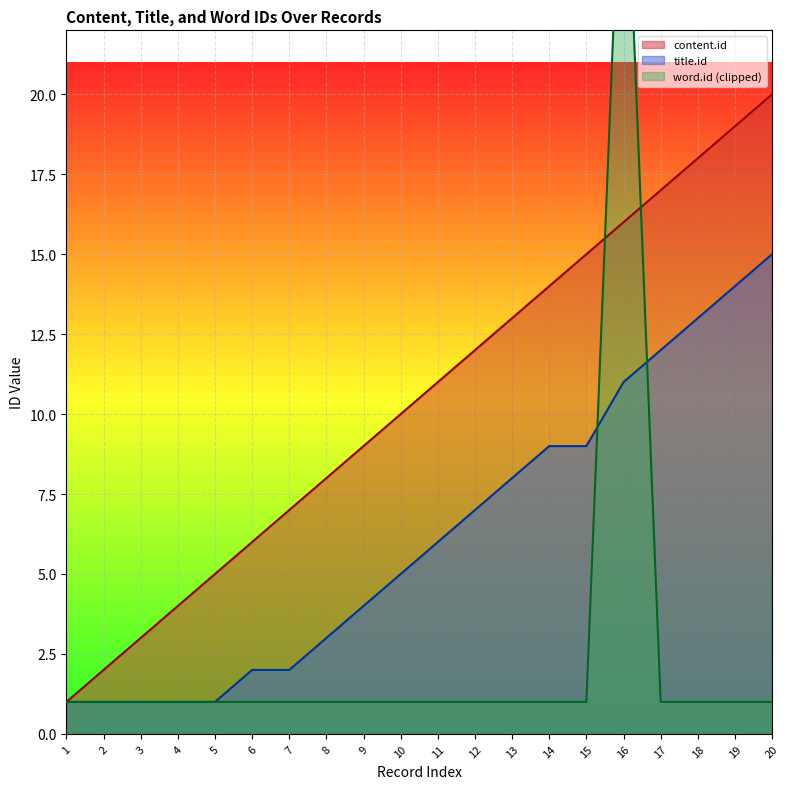

Is it true that word.id equals 30 at 16?

True